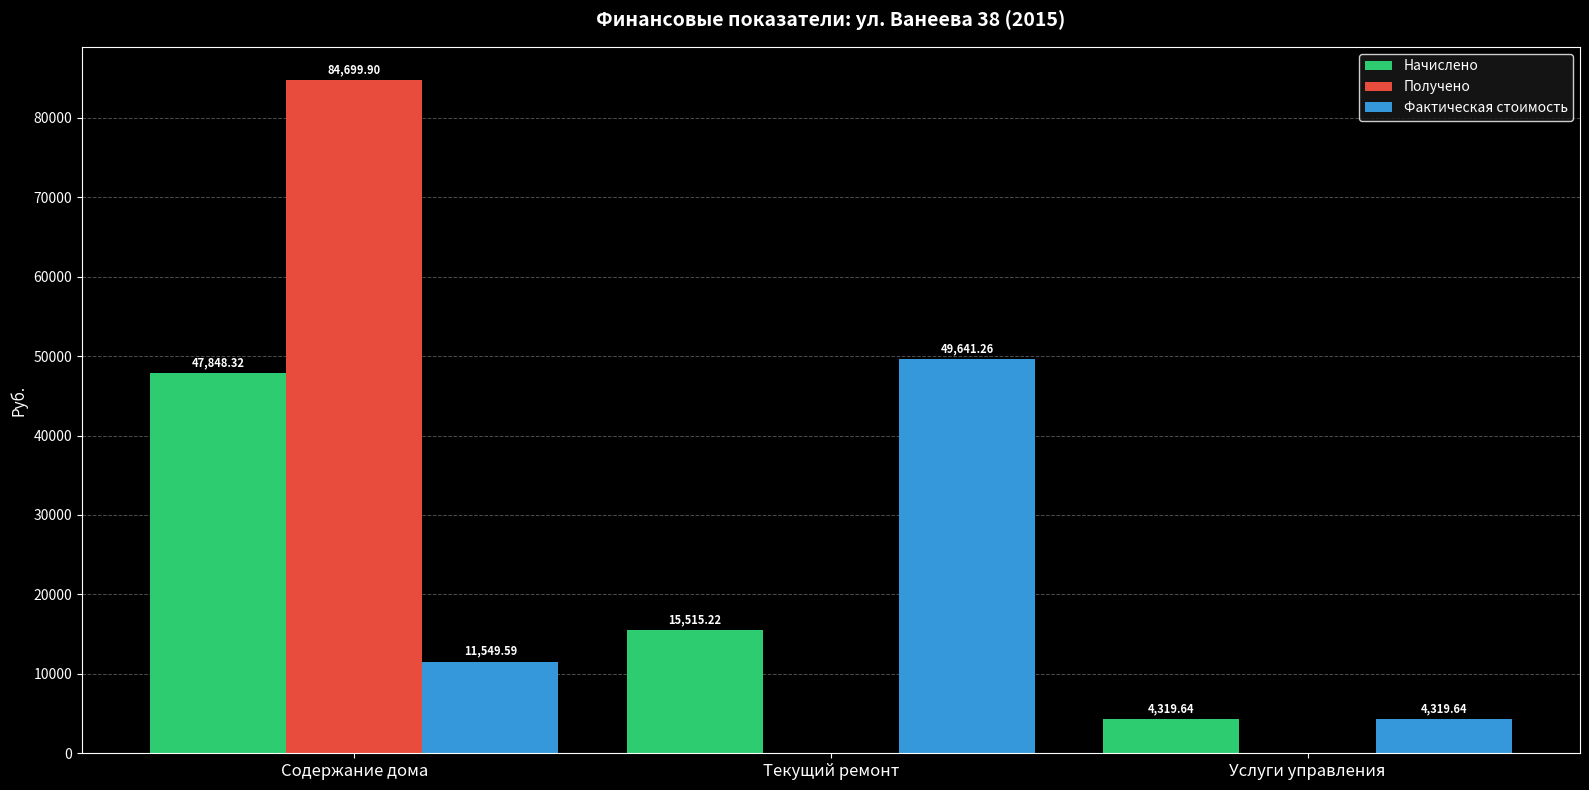

Reading left to right, list all the values displayed in this chart.

Начислено: 47848.3	15515.2	4319.6
Получено: 84699.9	0.0	0.0
Фактическая стоимость: 11549.6	49641.3	4319.6